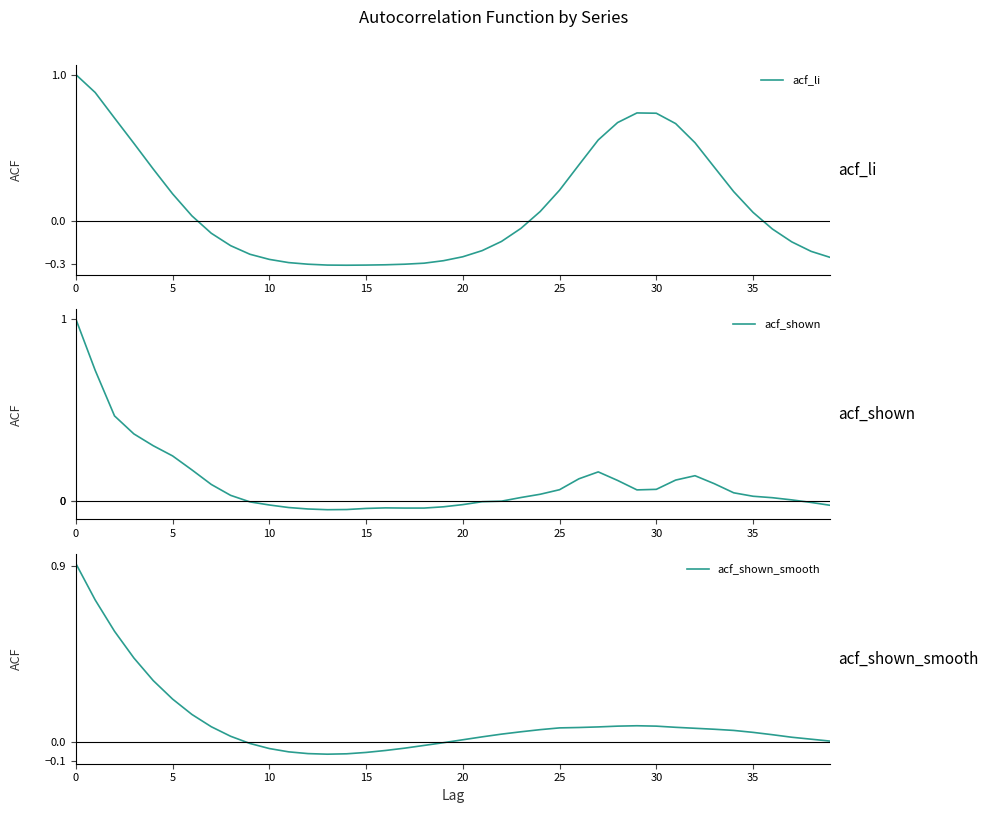

The acf_shown_smooth series shows 0.0 at 21. True or false?

False